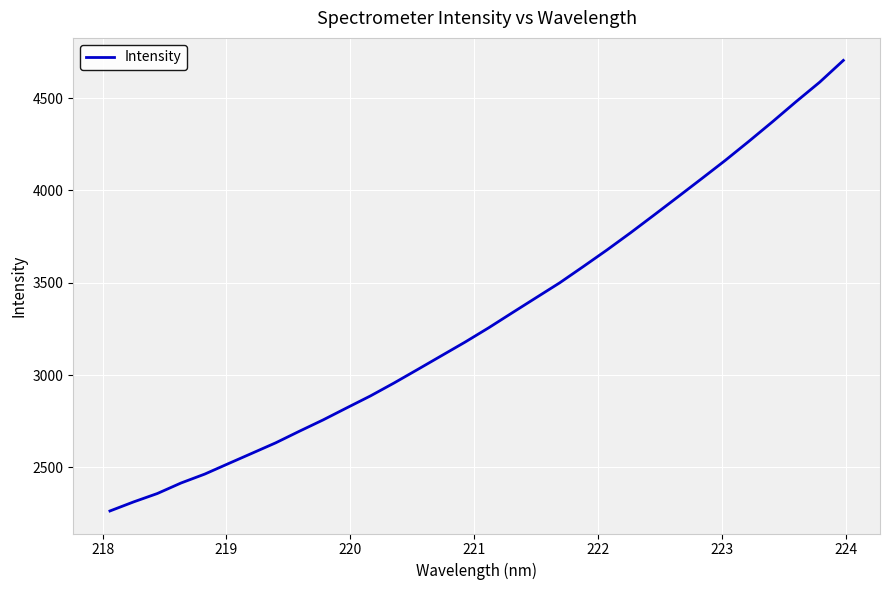

What is the difference between the maximum and minimum values?

2440.6